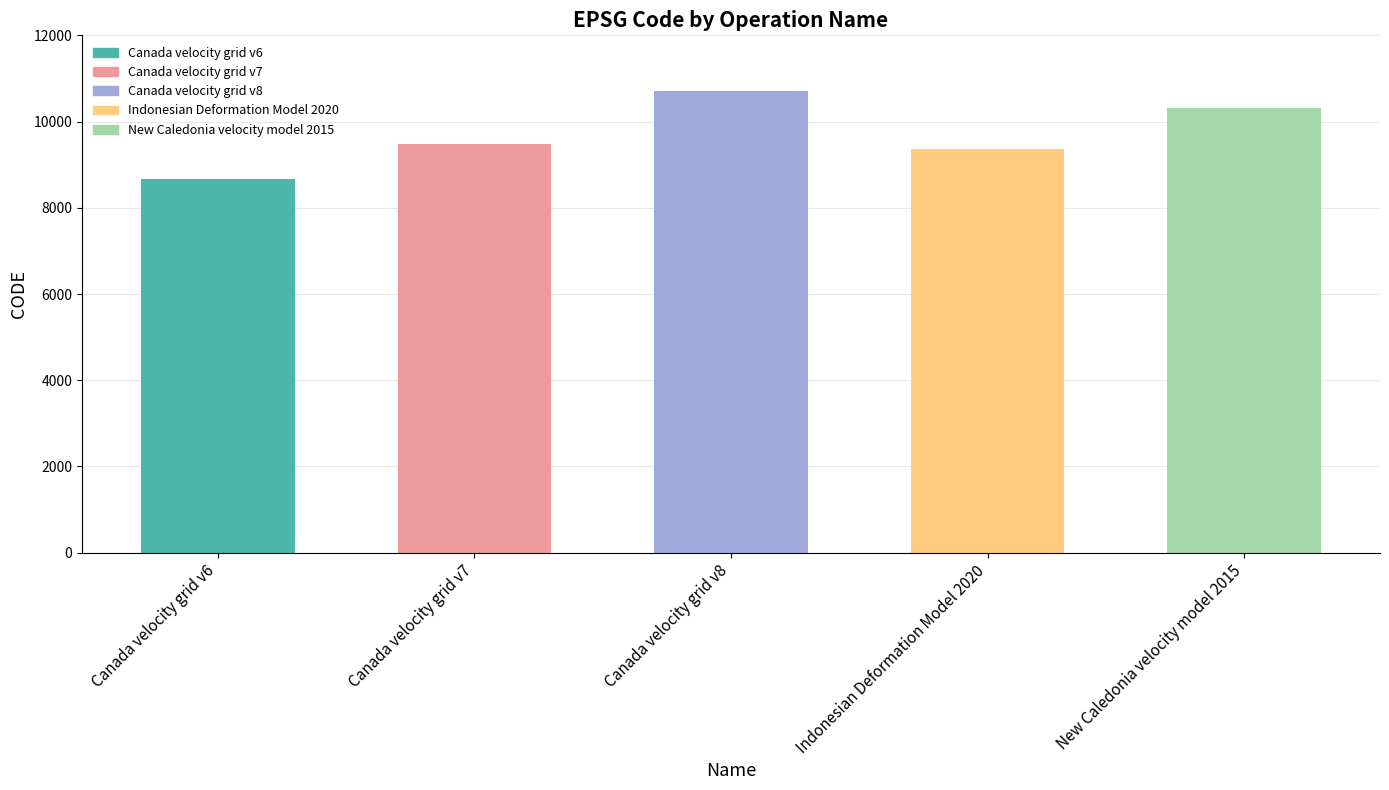

Is it true that the value at Canada velocity grid v7 is 9483?

True